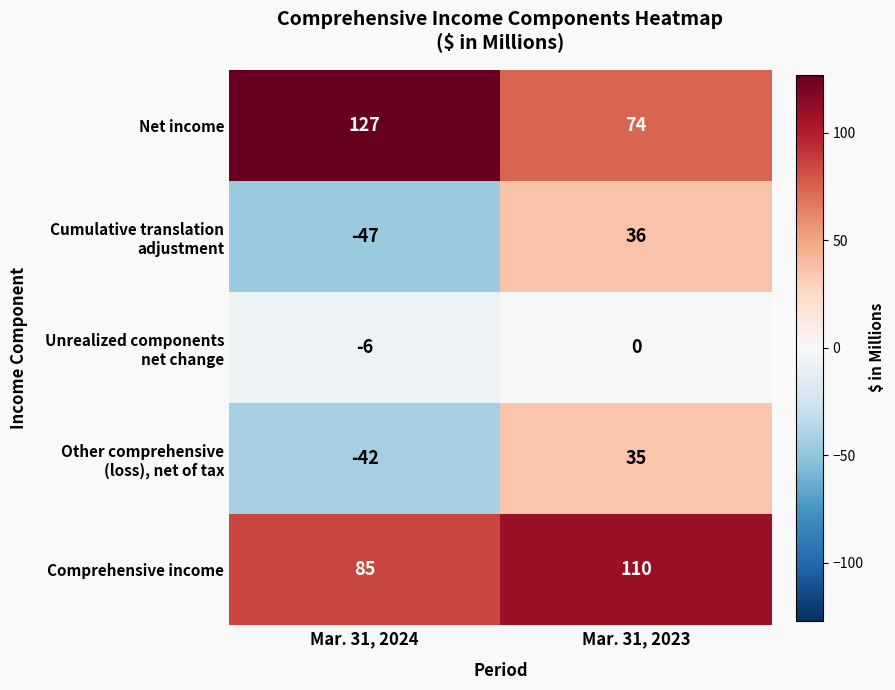

At which category is the sum across all series the highest?

Mar. 31, 2023